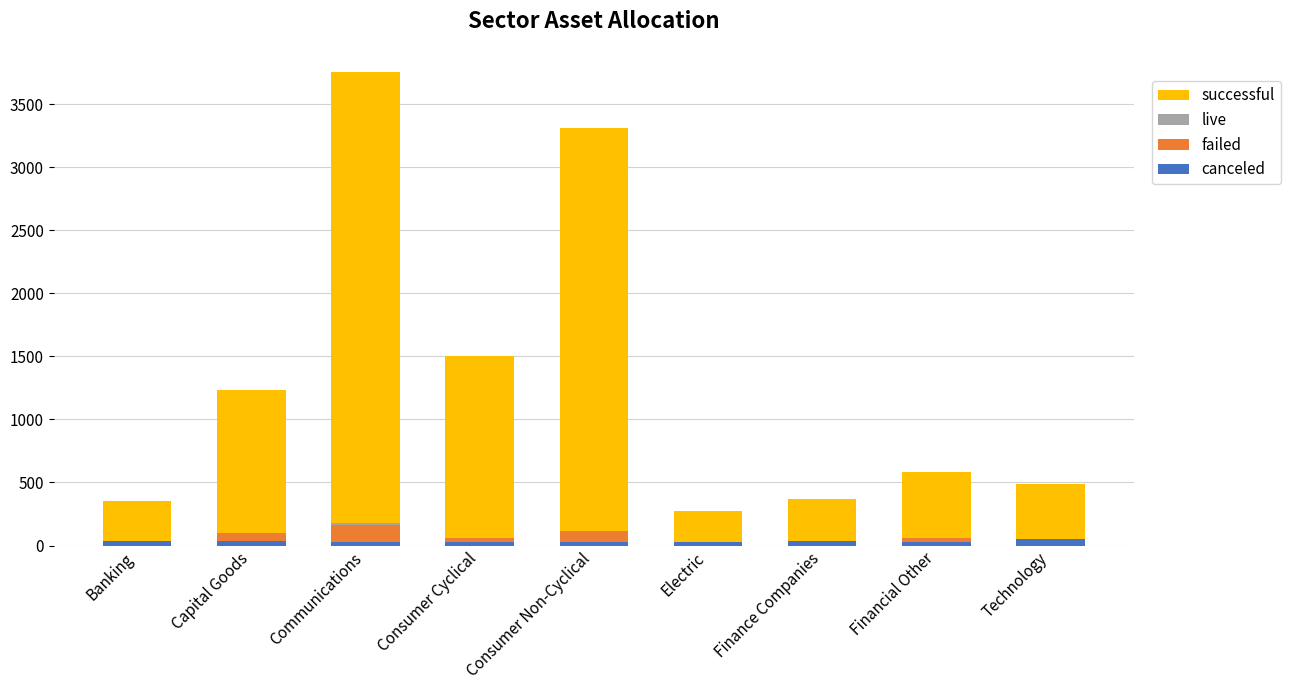

At which category is the sum across all series the highest?

Communications